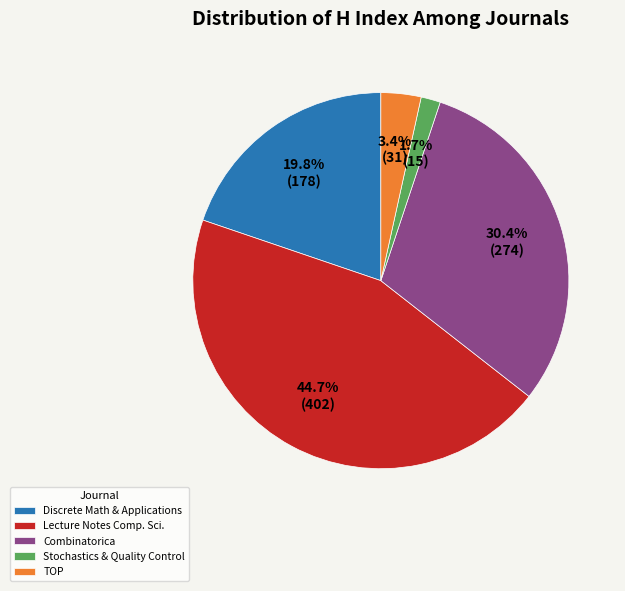

Which has a higher value, Combinatorica or Stochastics & Quality Control?

Combinatorica